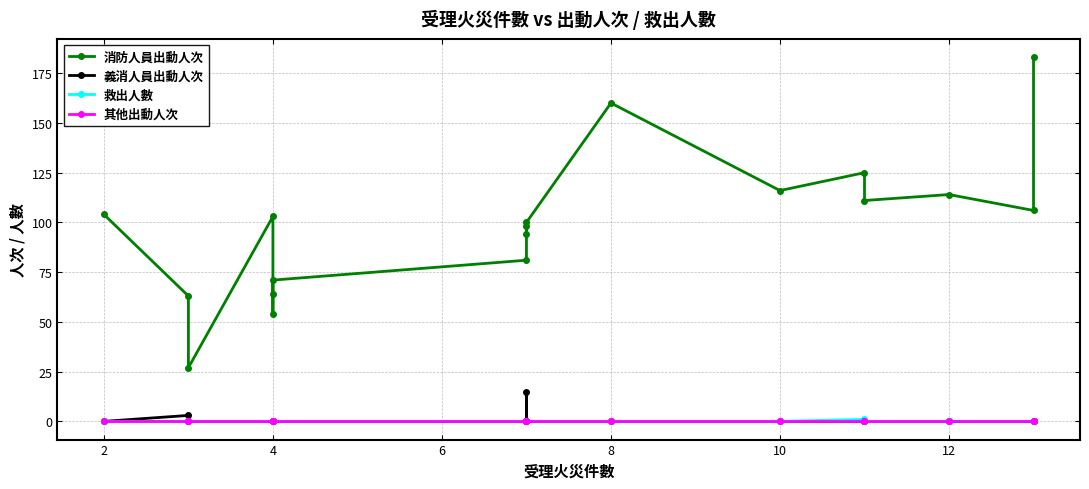

How many series are shown in this chart?

4